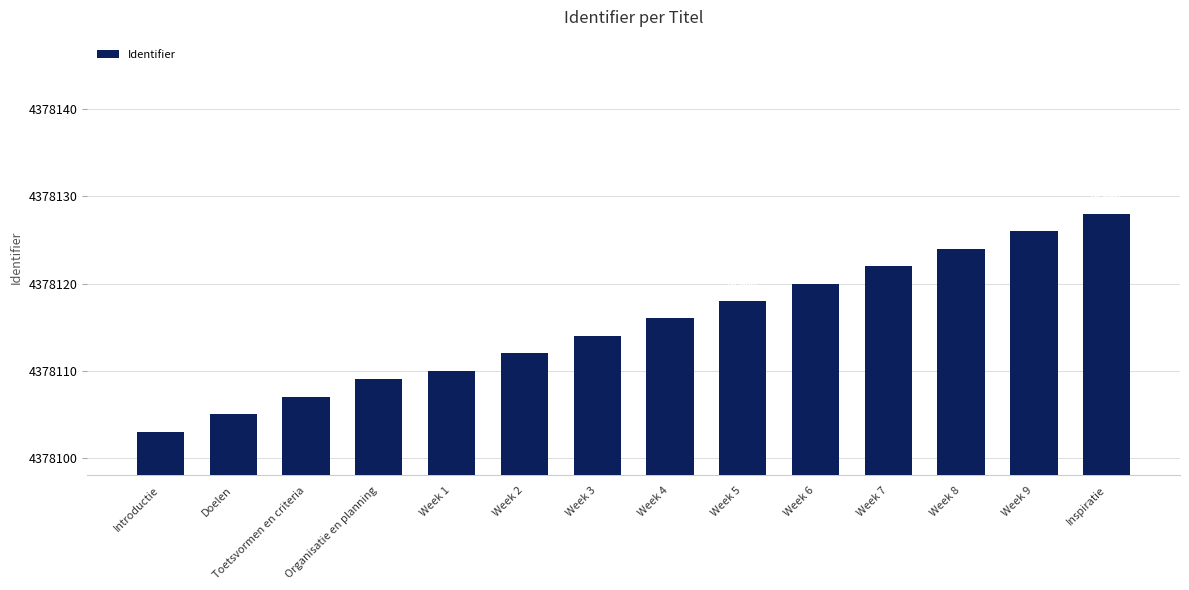

What is the difference between the values at Week 2 and Week 1?

2